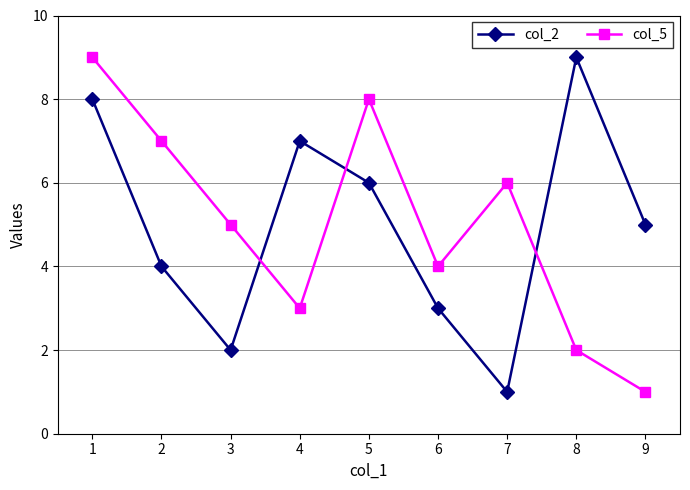

What is the value of the col_2 point at the 9th from the left?

5